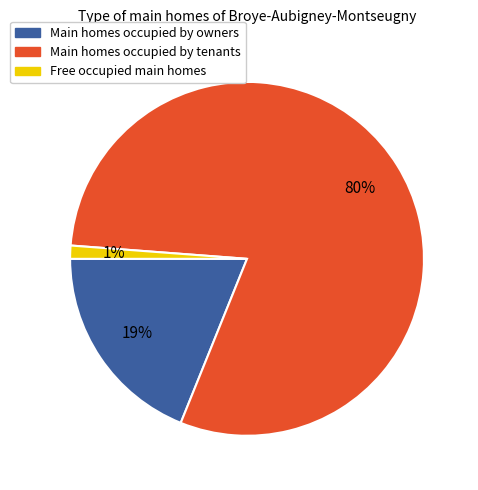

Is there a majority slice in this chart?

Yes